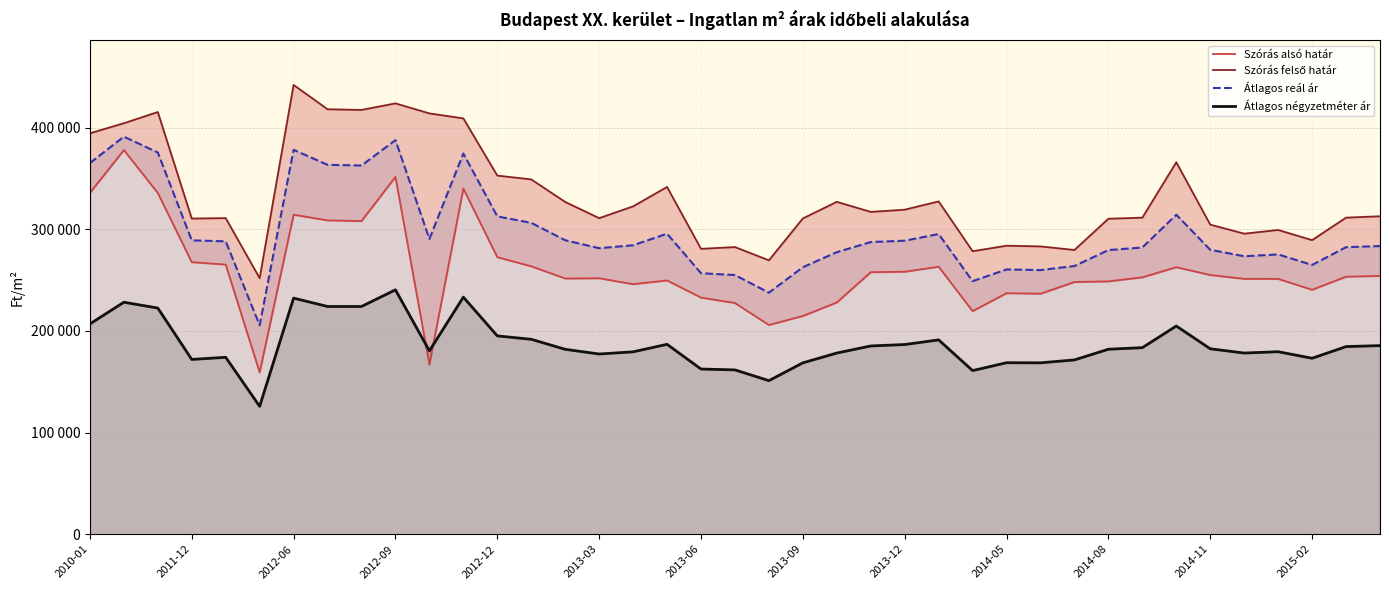

What position from the left is 2015-02?

37